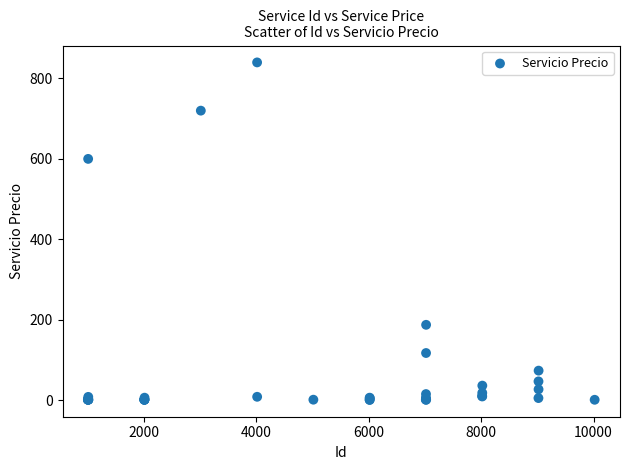

What Y value in the scatter plot is closest to 420?

600.0